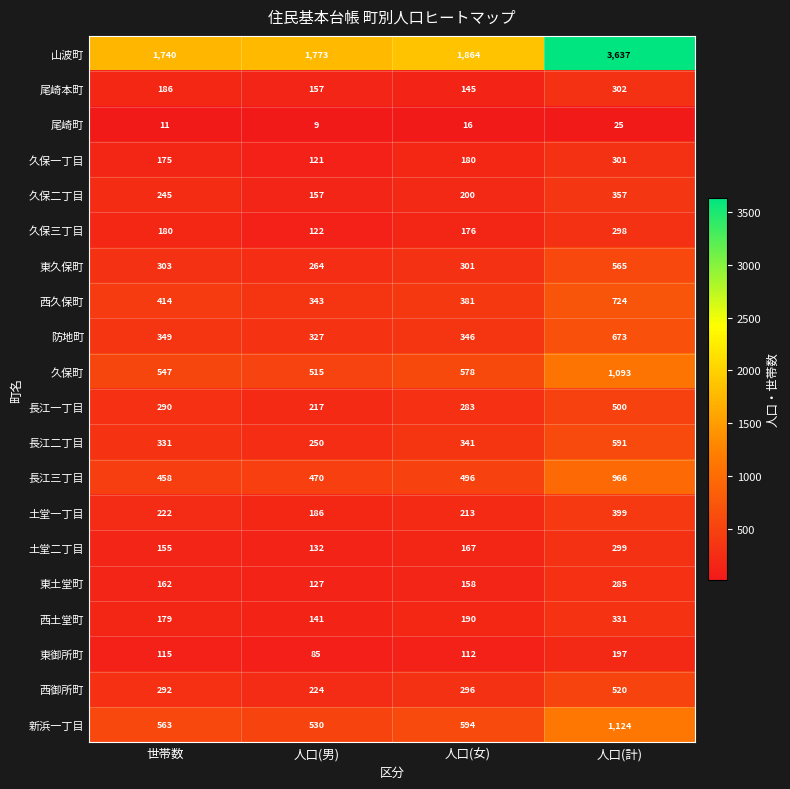

Which series changed the most between 世帯数 and 人口(女)?

山波町